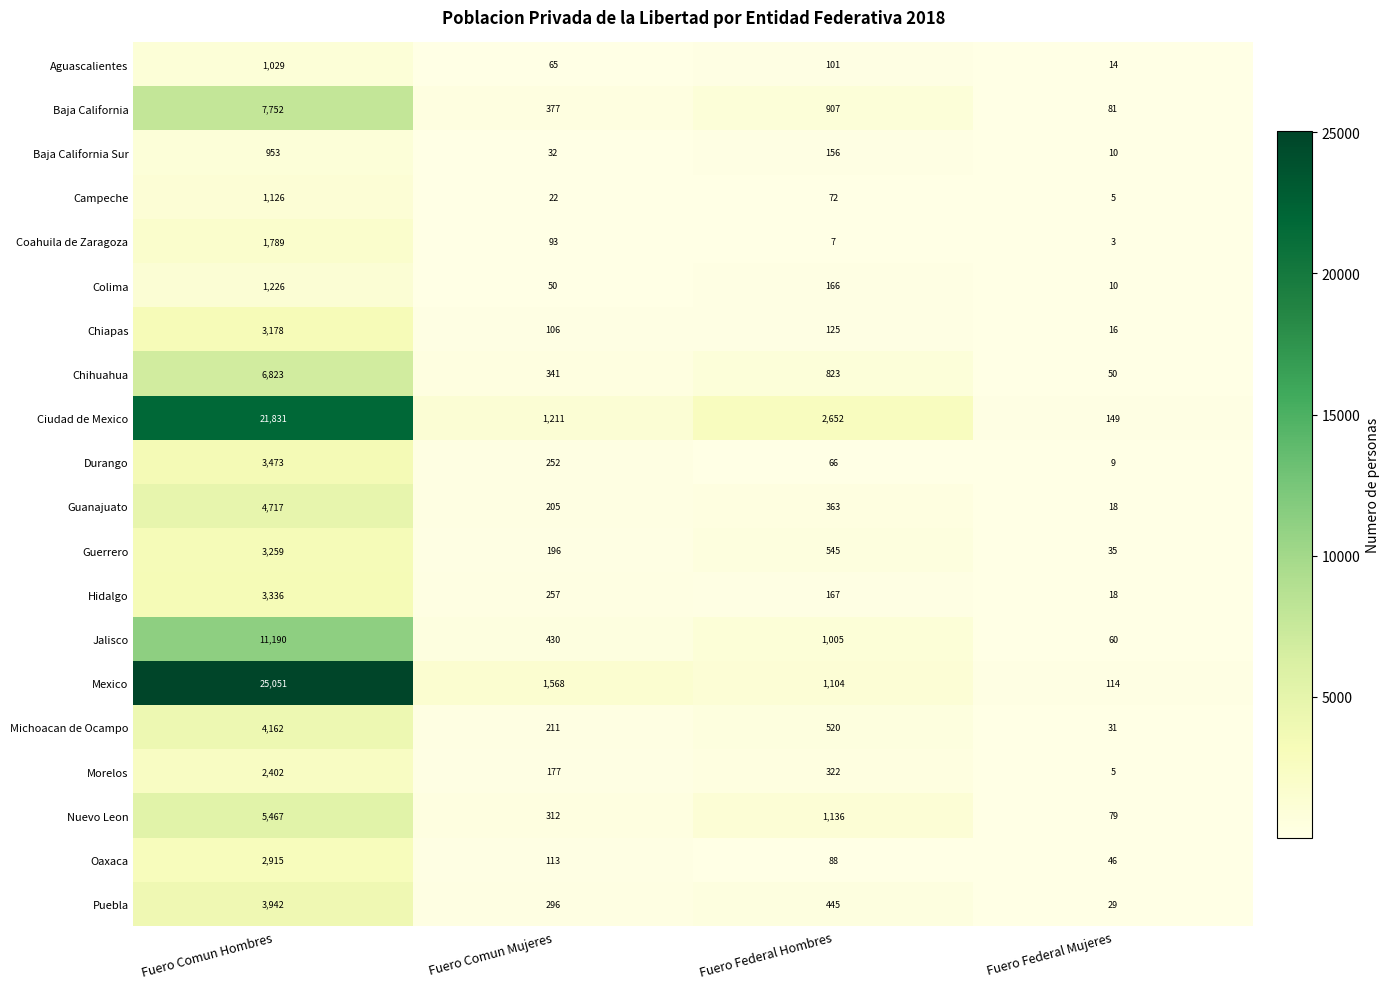

At which category is the sum across all series the highest?

Fuero Comun Hombres